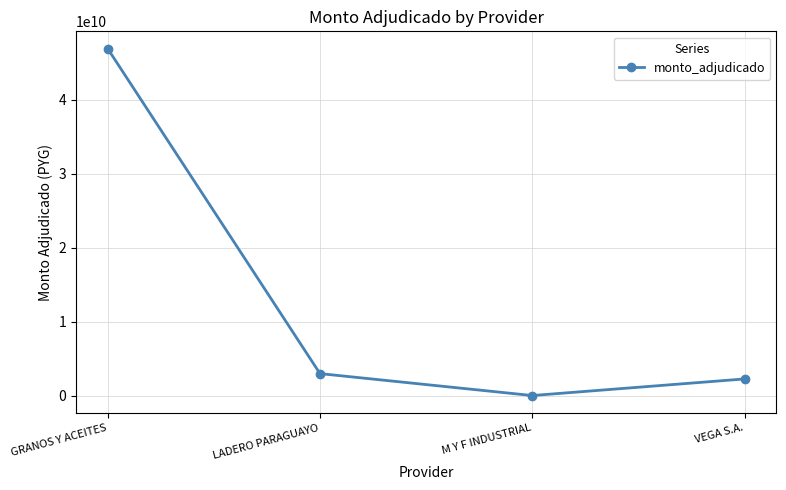

What is the label of the 2nd point from the right?

M Y F INDUSTRIAL